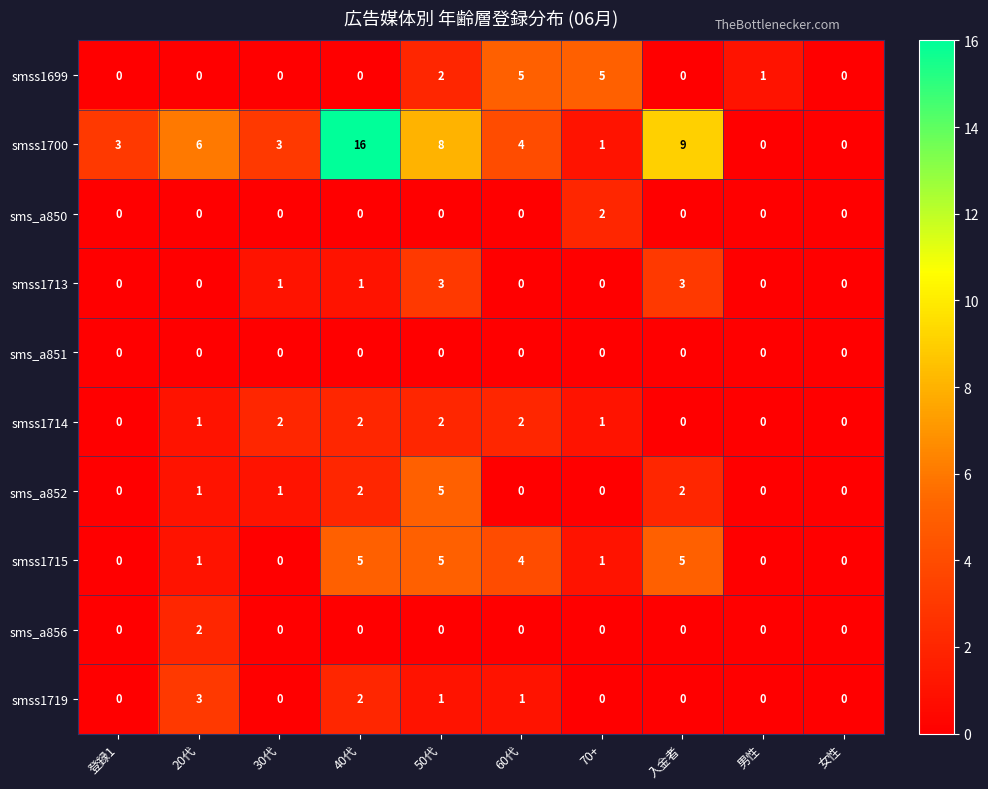

Which series has the largest total across all categories?

smss1700